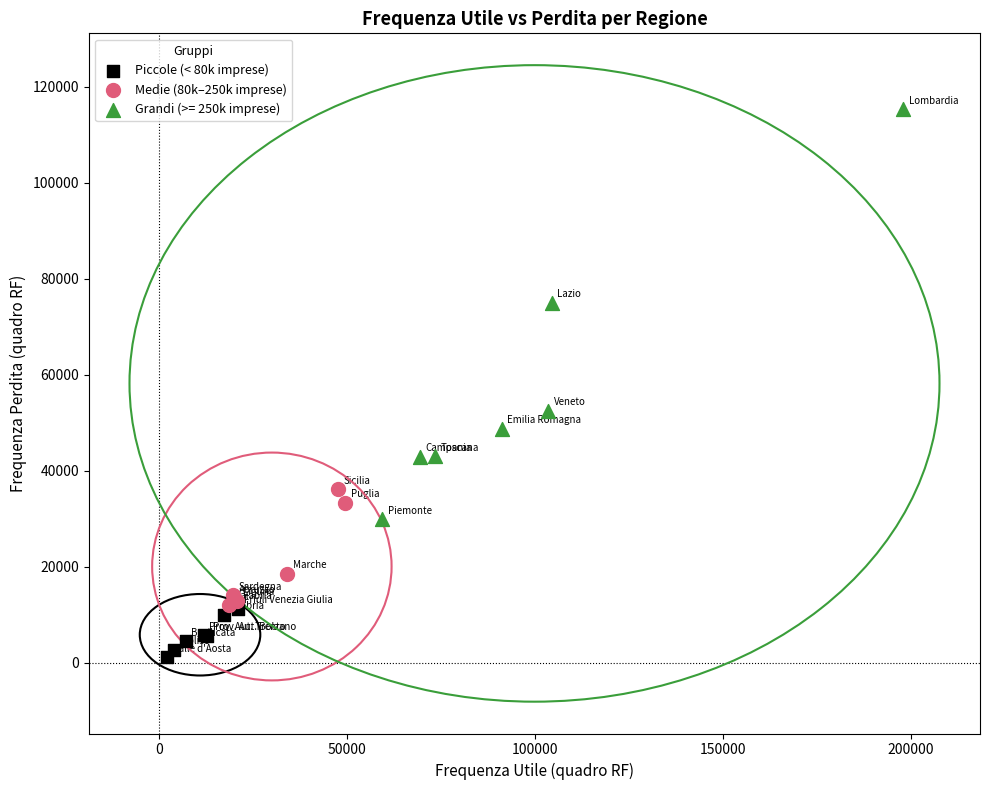

Which series reaches the minimum Y coordinate?

Piccole (< 80k imprese)